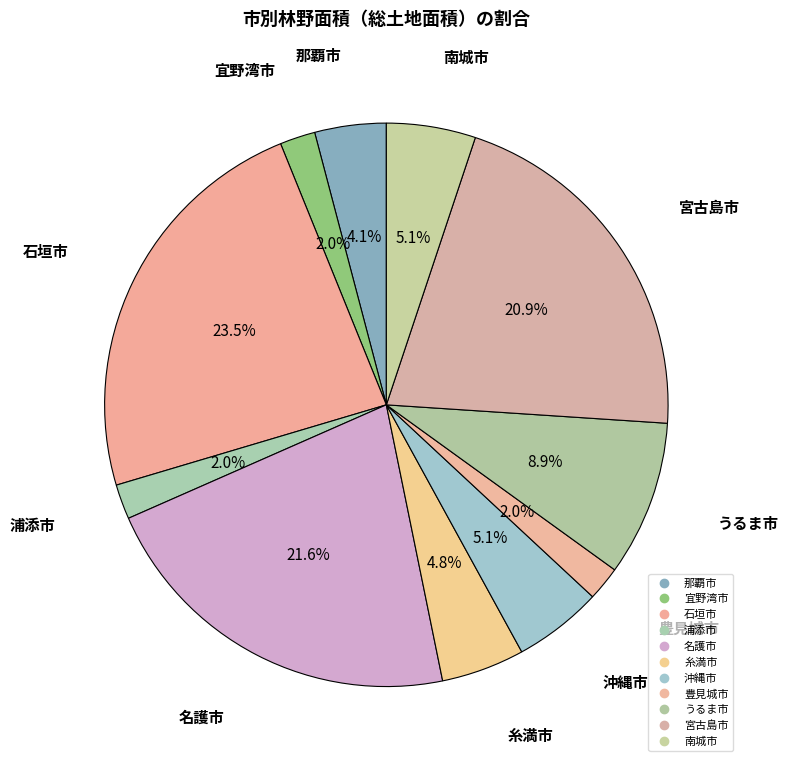

Count the number of slices in the pie.

11